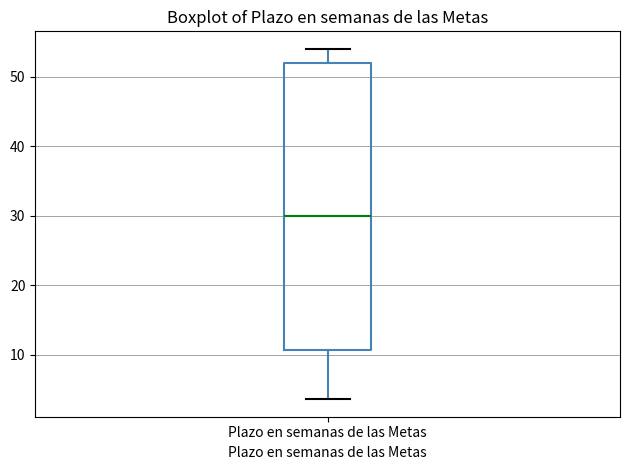

Read this box plot against the y-axis: the position of the median line, the range covered by the box, and the ends of both whiskers. The values are not printed on the chart, so give them approximately, as read against the axis.

median 30, box 11 to 52, whiskers 4 to 54